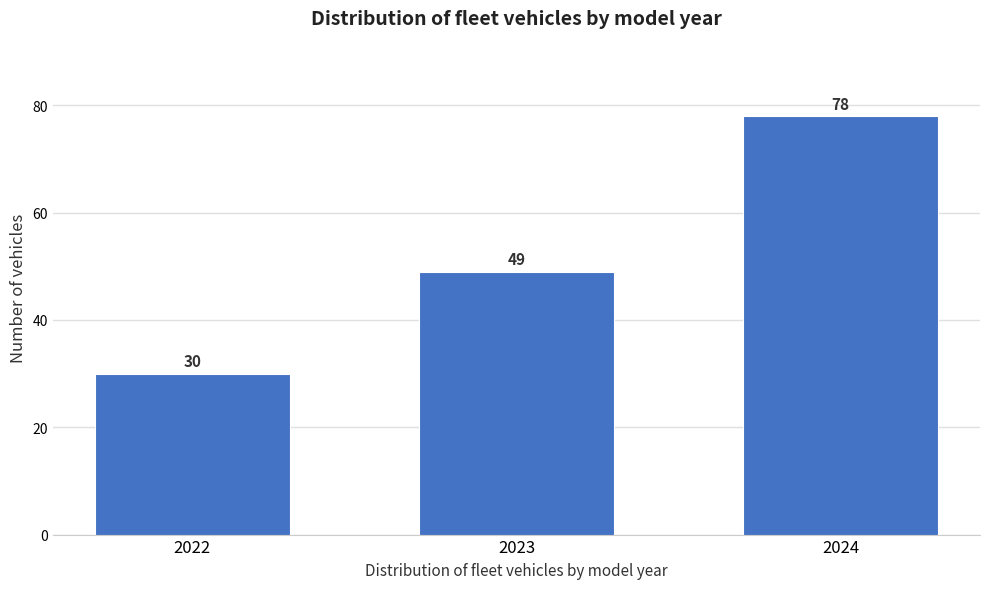

Reading right to left, what are all the values shown in this chart?

78	49	30